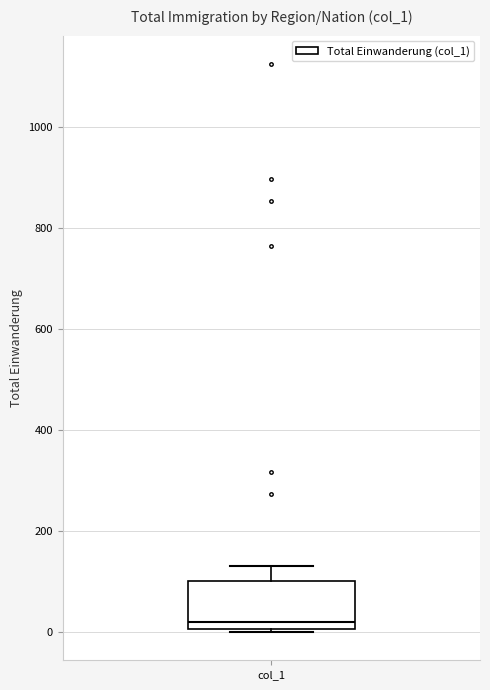

Where does the median line of the box for col_1 sit on the y-axis? The values are not printed on the chart, so give them approximately, as read against the axis.

20